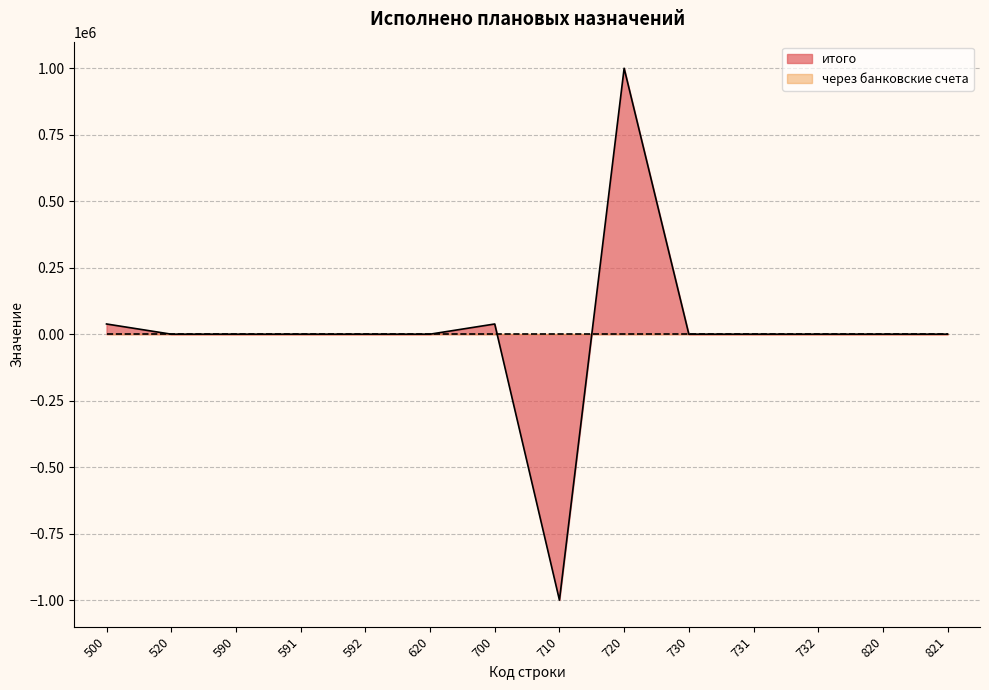

Is it true that the value at 592 is 1007827.0?

False